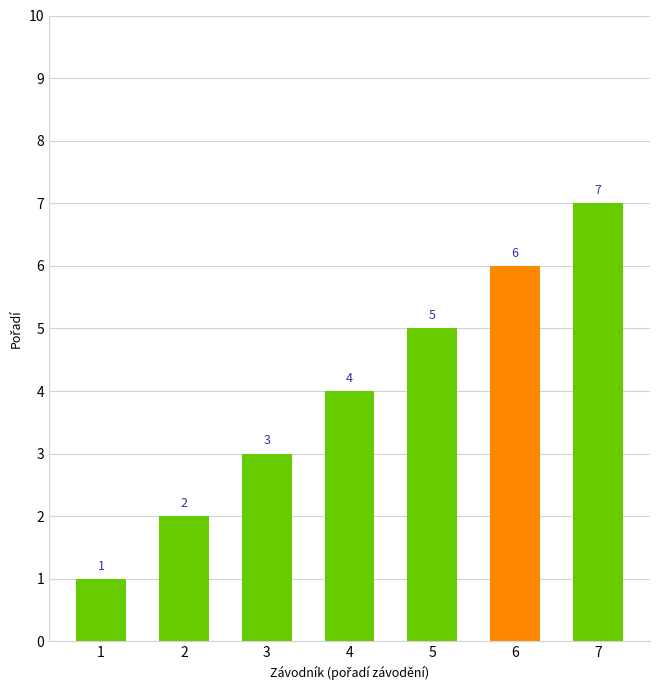

Reading left to right, extract all data points from this chart.

1=1	2=2	3=3	4=4	5=5	6=6	7=7